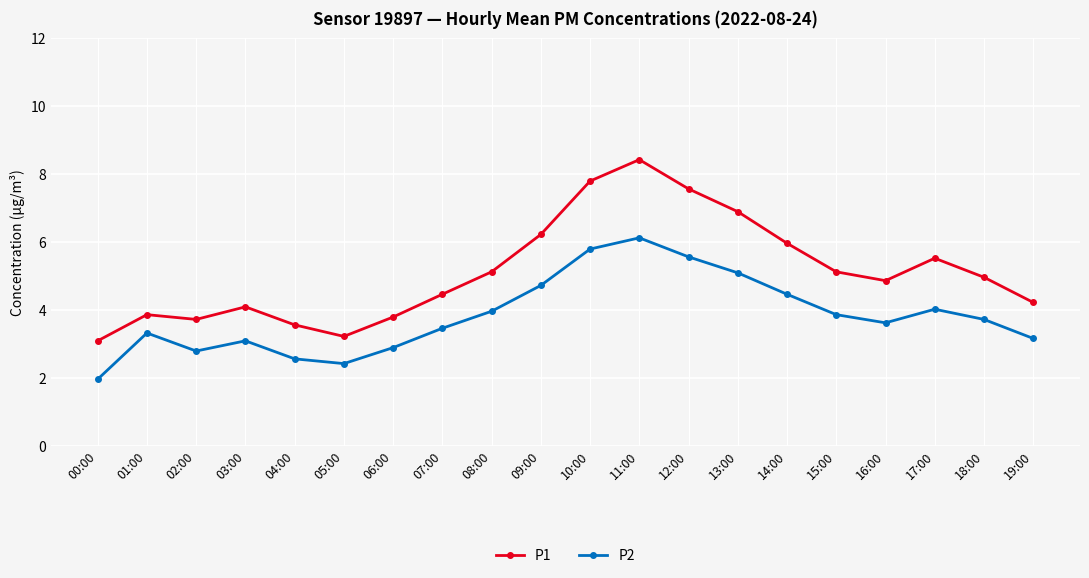

True or false: P1 has a value of 4.9 at 16:00.

True